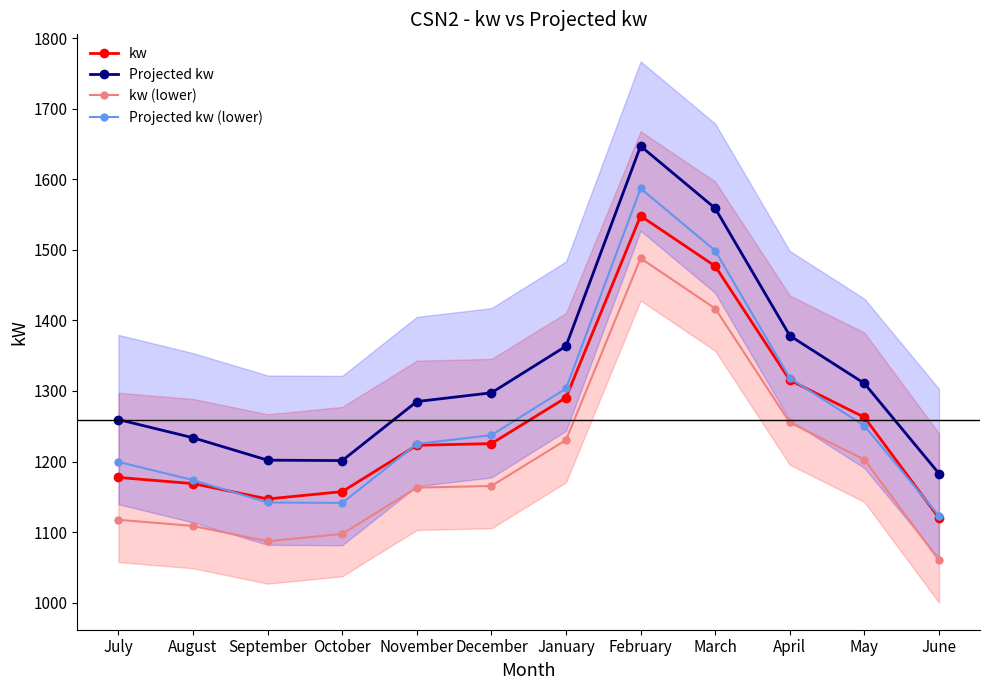

Where is Projected kw nearest to the value 1415?

April